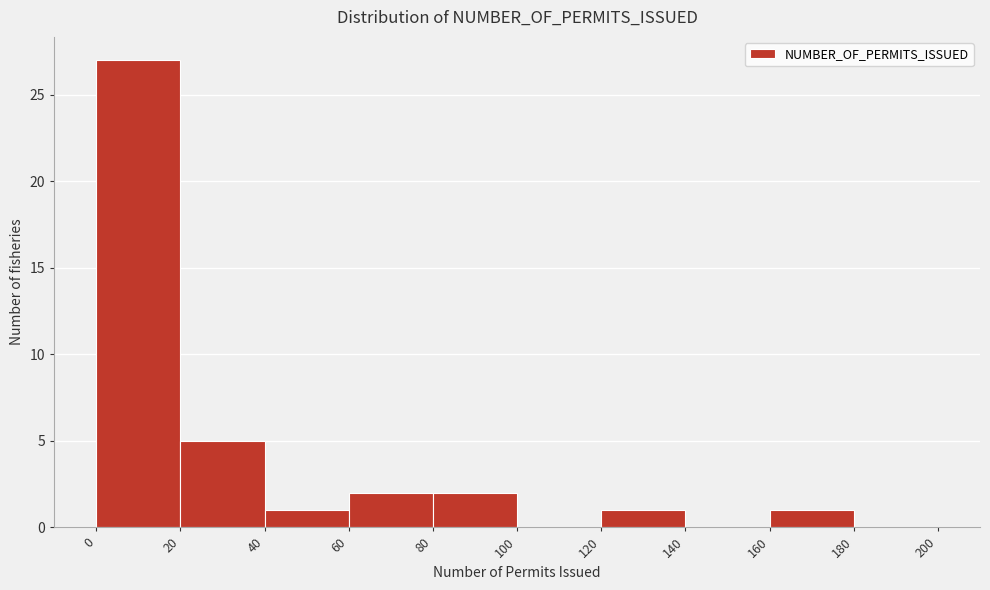

How tall is the bar that spans 120 to 140 on the x-axis? The values are not printed on the chart, so give them approximately, as read against the axis.

1